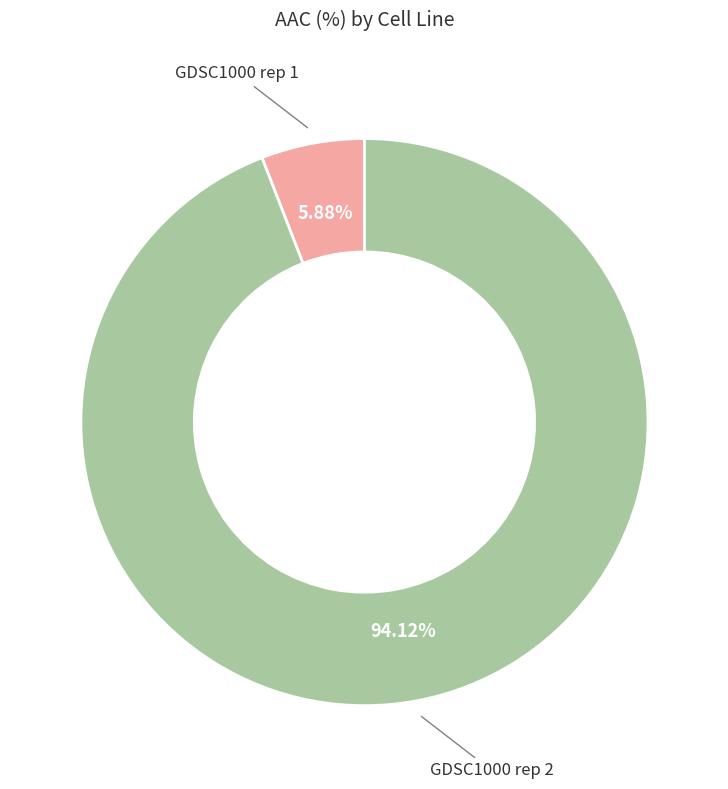

True or false: GDSC1000 rep 1 accounts for 14% of the total.

False